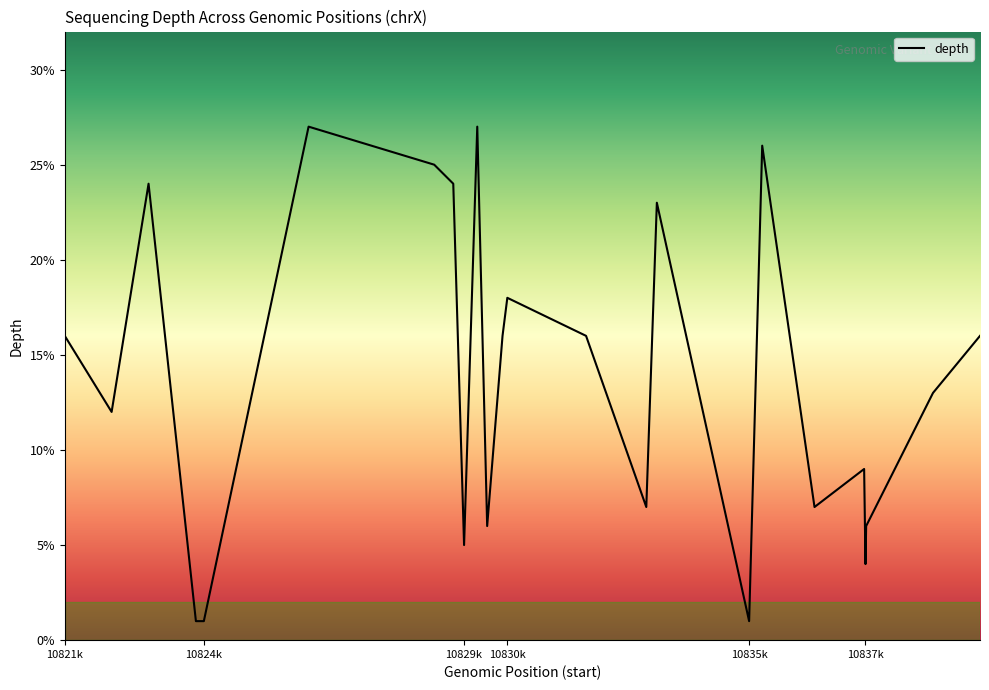

What is the difference between the maximum and minimum values?

26